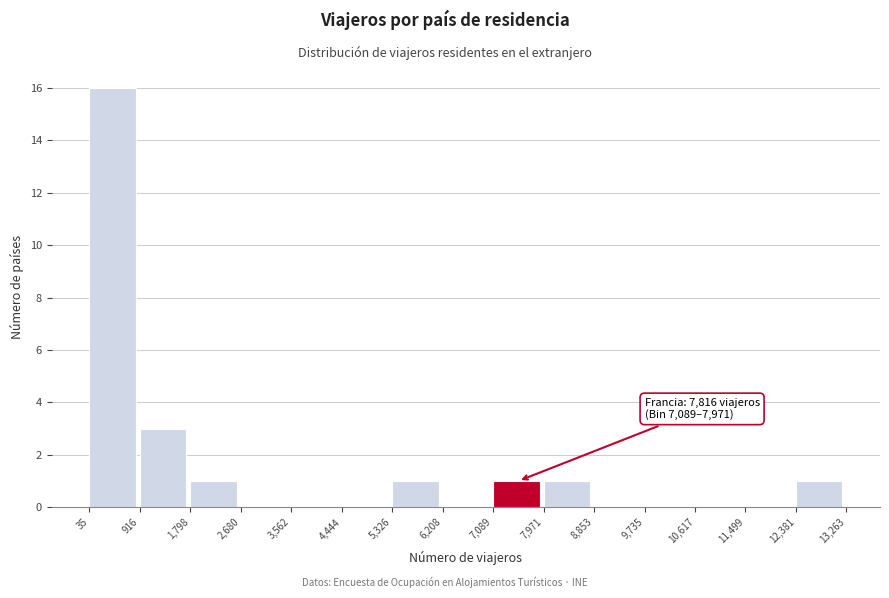

Over which range of the x-axis is the bar tallest?

35 to 916